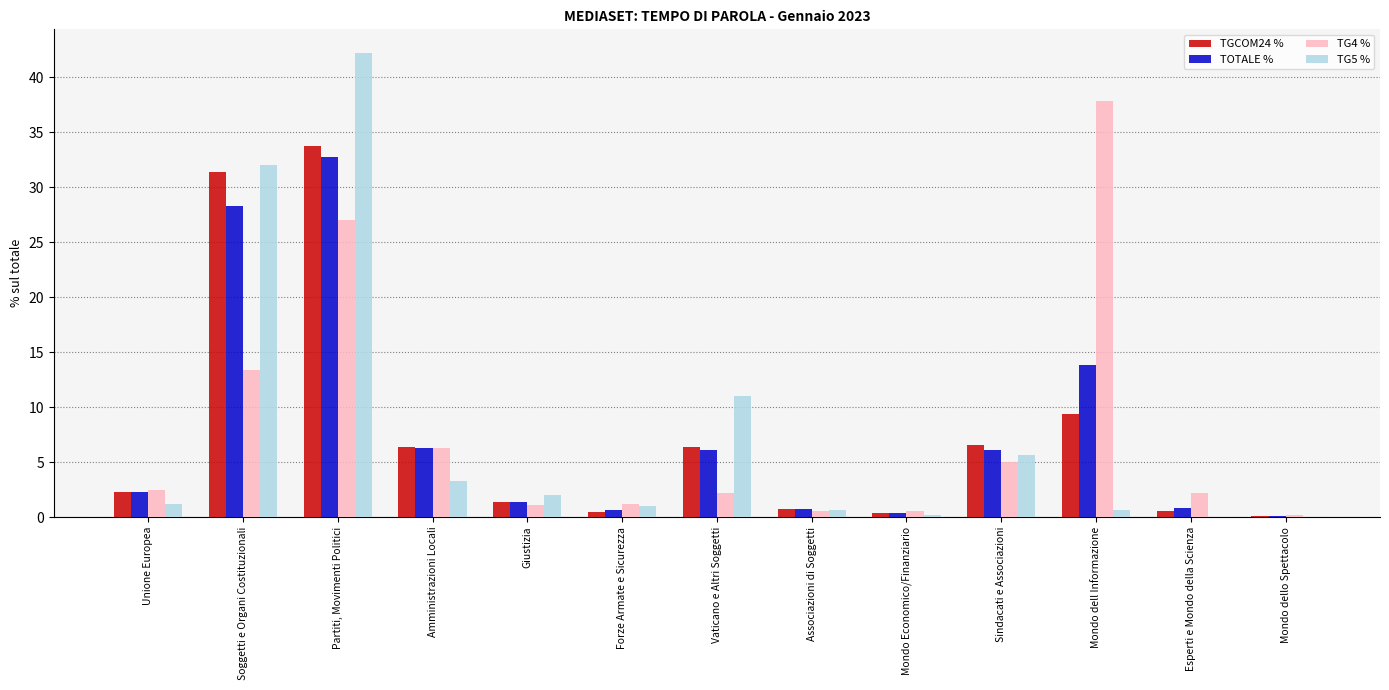

At which category is the sum across all series the highest?

Partiti, Movimenti Politici